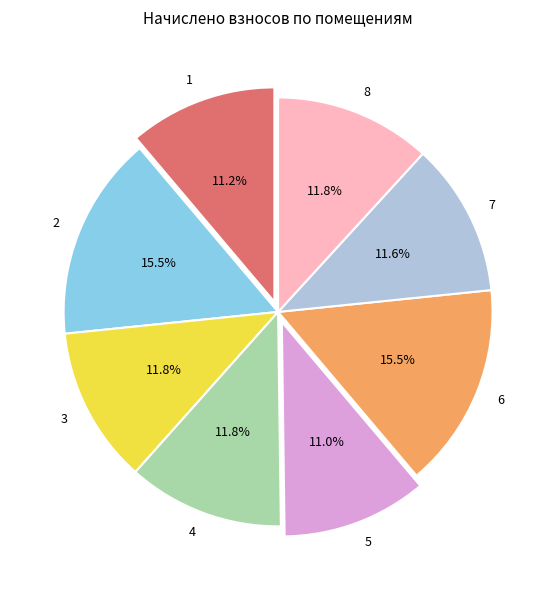

Is there any slice that represents more than half of the pie?

No